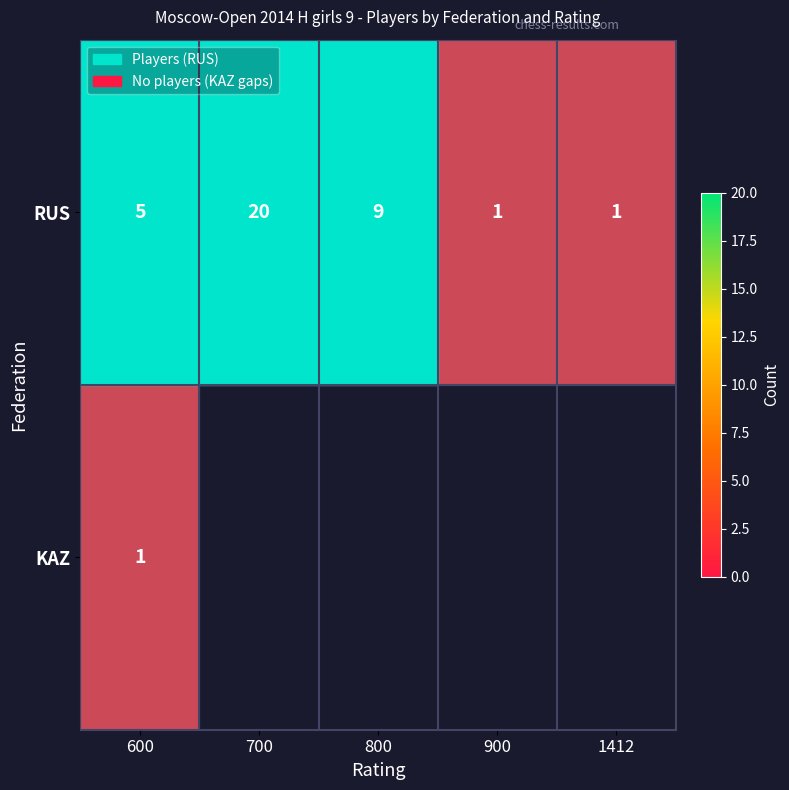

At how many categories does at least one series exceed 11?

1